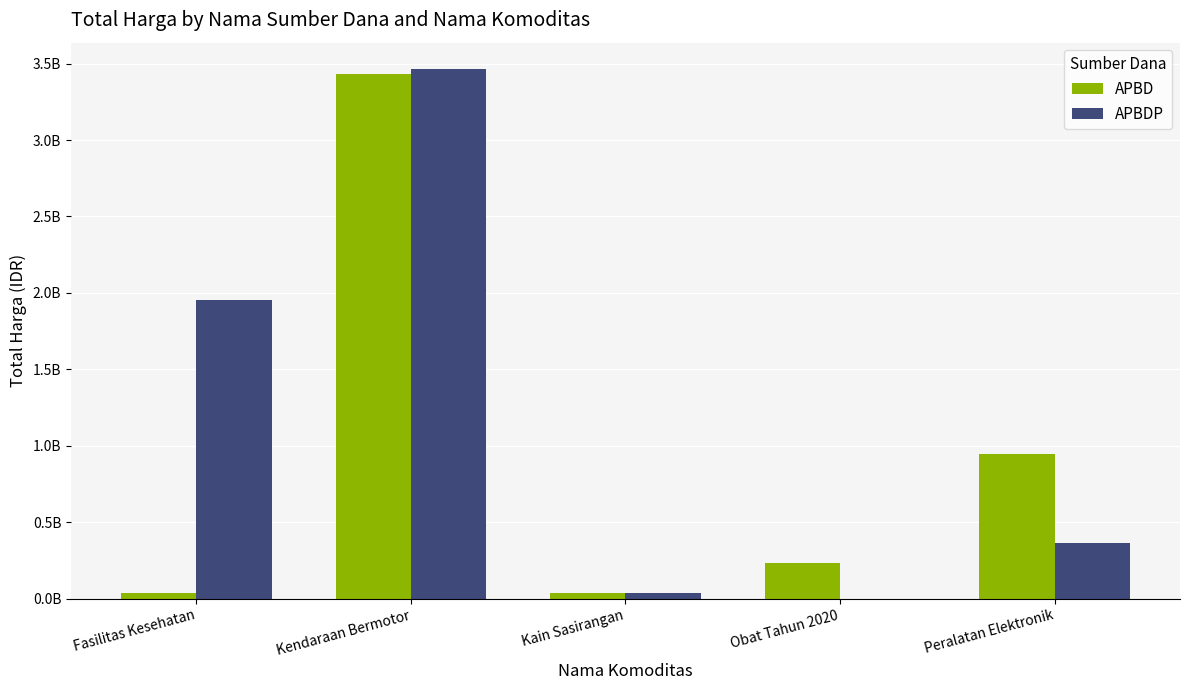

Where is APBDP nearest to the value 1731781000?

Fasilitas Kesehatan